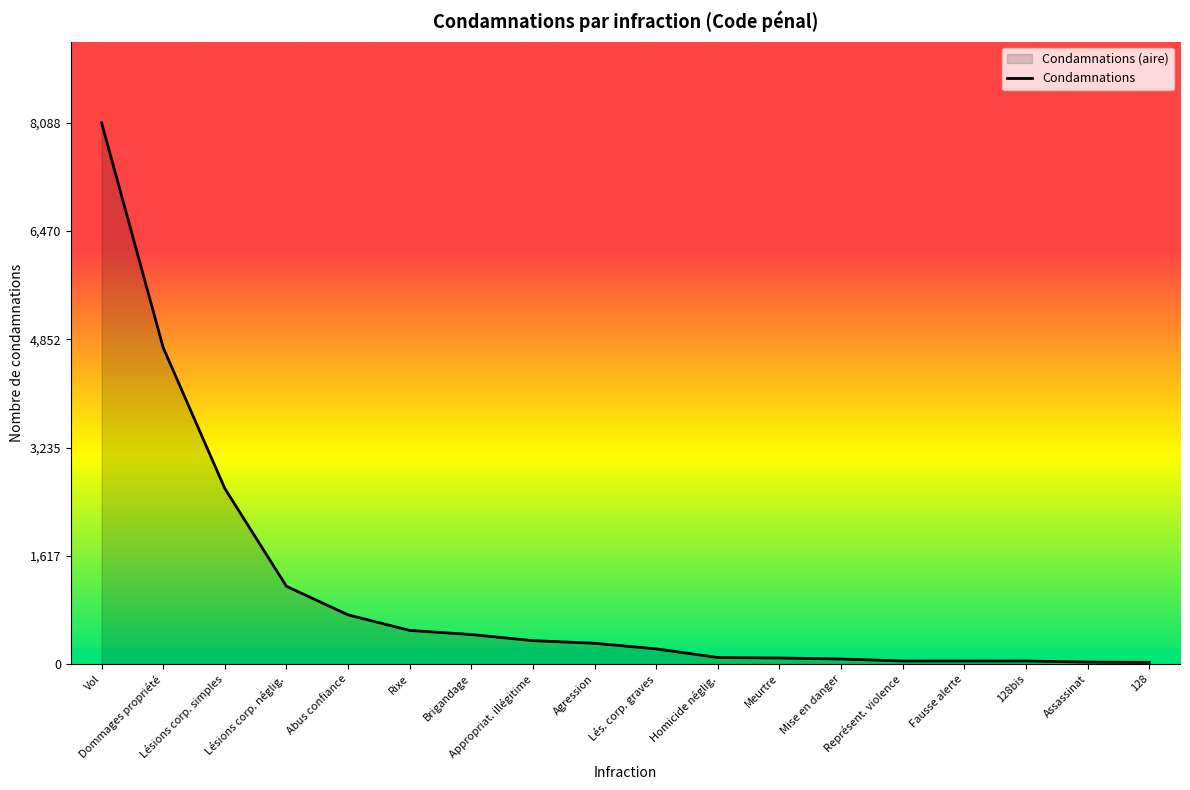

The value at Brigandage is 190. True or false?

False